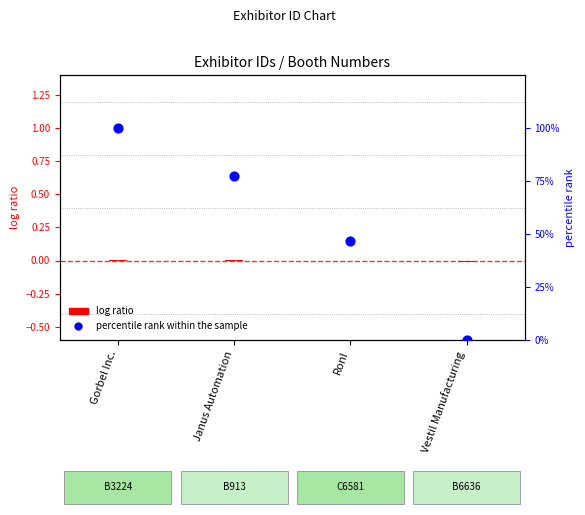

At how many categories does at least one series exceed 45?

3